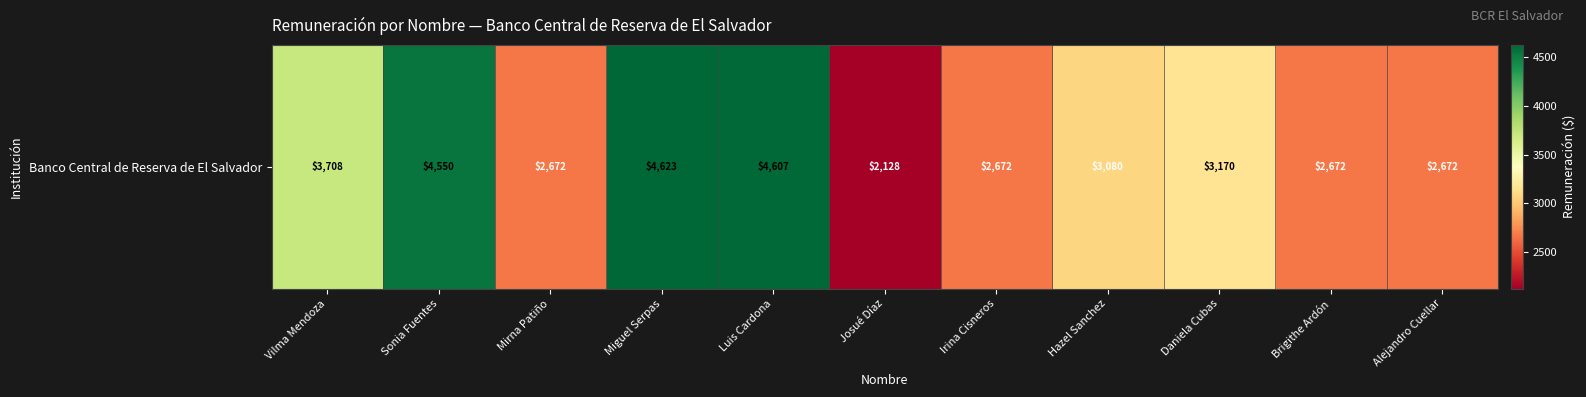

Reading left to right, list all the values displayed in this chart.

3708	4550	2672	4623	4607	2128	2672	3080	3170	2672	2672